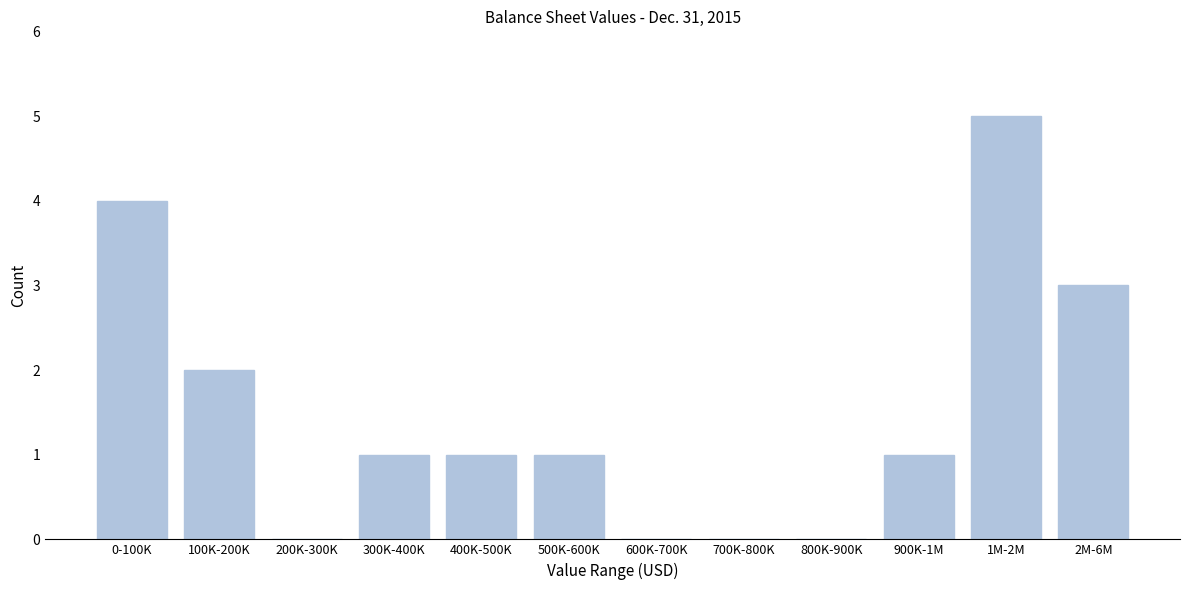

Reading left to right, transcribe all the data shown in this chart.

0-100K=4	100K-200K=2	200K-300K=0	300K-400K=1	400K-500K=1	500K-600K=1	600K-700K=0	700K-800K=0	800K-900K=0	900K-1M=1	1M-2M=5	2M-6M=3